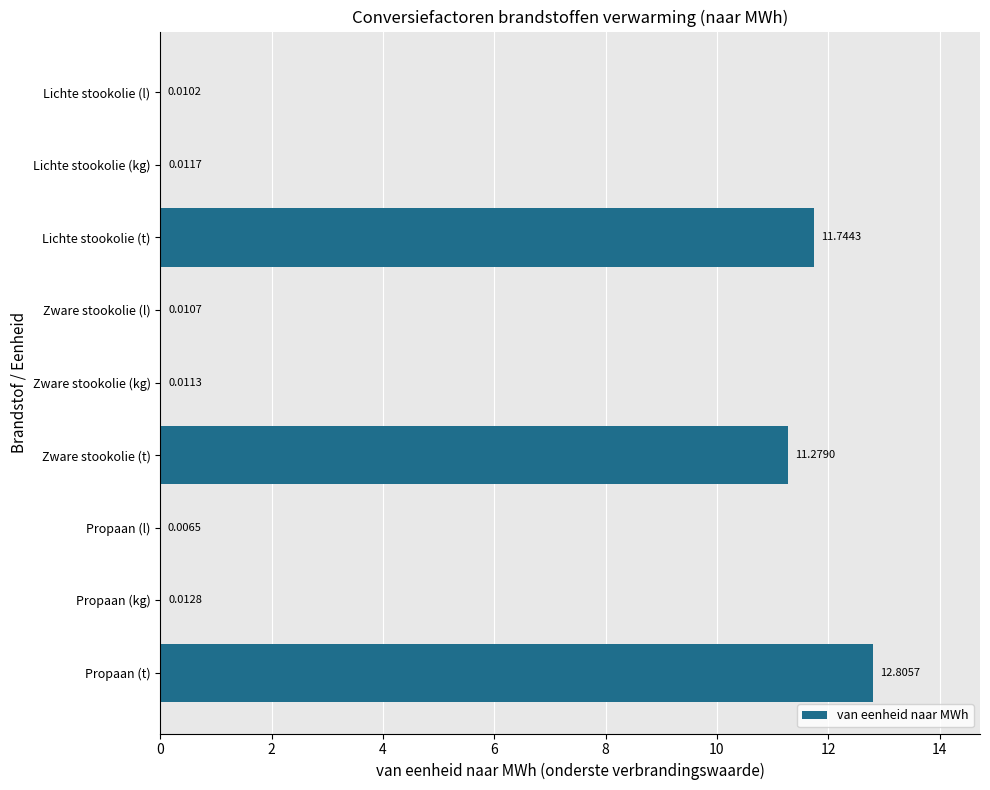

Which category has the highest value across all series?

Propaan (t)